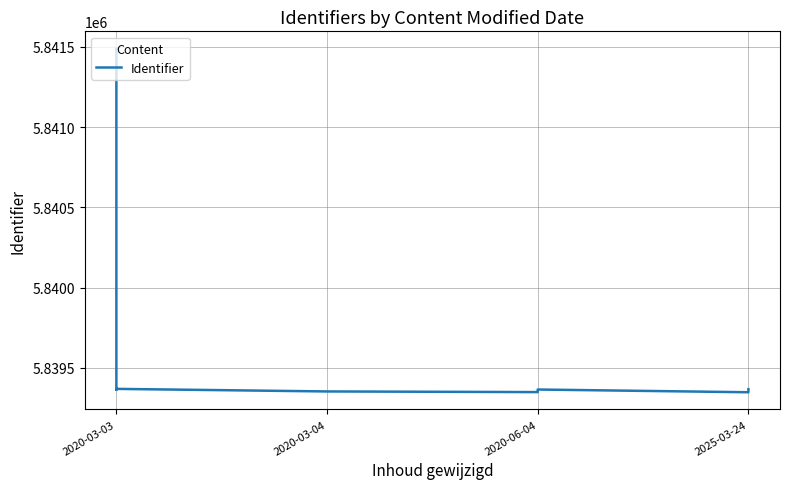

How many data points are less than 5839364?

6